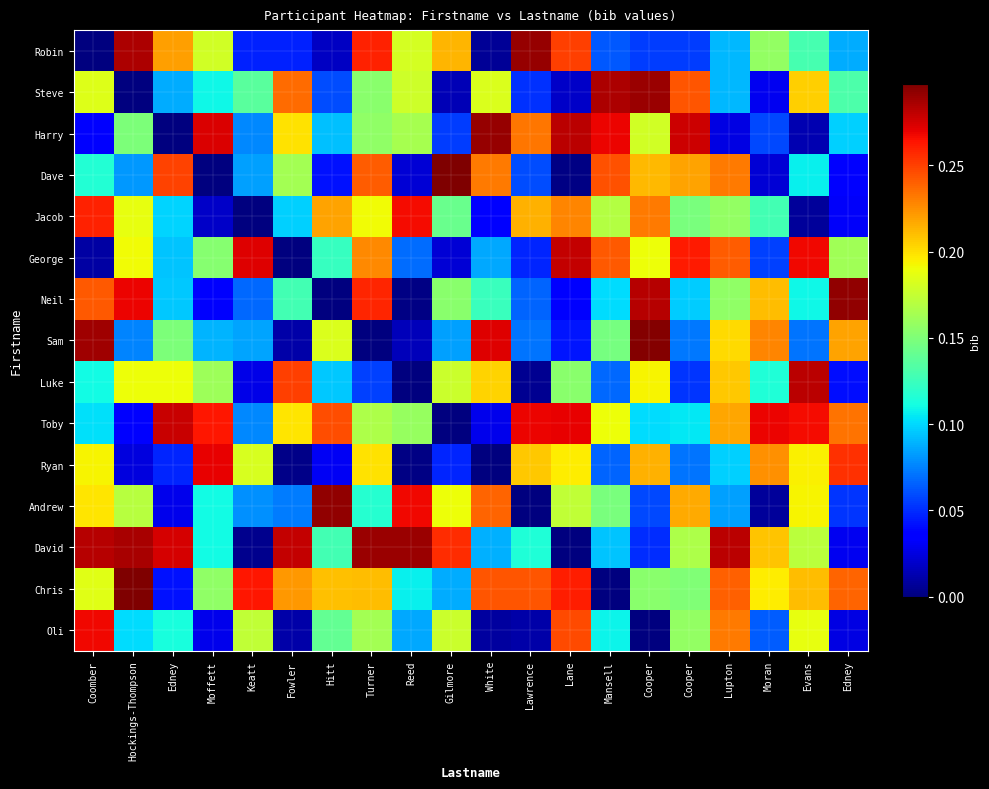

Reading right to left, list all the values displayed in this chart.

Robin: Edney=0.1	Evans=0.1	Moran=0.2	Lupton=0.1	Cooper=0.1	Cooper=0.1	Mansell=0.1	Lane=0.2	Lawrence=0.3	White=0.0	Gilmore=0.2	Reed=0.2	Turner=0.3	Hitt=0.0	Fowler=0.0	Keatt=0.0	Moffett=0.2	Edney=0.2	Hockings-Thompson=0.3	Coomber=0.0
Steve: Edney=0.1	Evans=0.2	Moran=0.0	Lupton=0.1	Cooper=0.2	Cooper=0.3	Mansell=0.3	Lane=0.0	Lawrence=0.1	White=0.2	Gilmore=0.0	Reed=0.2	Turner=0.2	Hitt=0.1	Fowler=0.2	Keatt=0.1	Moffett=0.1	Edney=0.1	Hockings-Thompson=0.0	Coomber=0.2
Harry: Edney=0.1	Evans=0.0	Moran=0.1	Lupton=0.0	Cooper=0.3	Cooper=0.2	Mansell=0.3	Lane=0.3	Lawrence=0.2	White=0.3	Gilmore=0.1	Reed=0.2	Turner=0.2	Hitt=0.1	Fowler=0.2	Keatt=0.1	Moffett=0.3	Edney=0.0	Hockings-Thompson=0.1	Coomber=0.0
Dave: Edney=0.0	Evans=0.1	Moran=0.0	Lupton=0.2	Cooper=0.2	Cooper=0.2	Mansell=0.2	Lane=0.0	Lawrence=0.1	White=0.2	Gilmore=0.3	Reed=0.0	Turner=0.2	Hitt=0.0	Fowler=0.2	Keatt=0.1	Moffett=0.0	Edney=0.2	Hockings-Thompson=0.1	Coomber=0.1
Jacob: Edney=0.0	Evans=0.0	Moran=0.1	Lupton=0.2	Cooper=0.1	Cooper=0.2	Mansell=0.2	Lane=0.2	Lawrence=0.2	White=0.0	Gilmore=0.1	Reed=0.3	Turner=0.2	Hitt=0.2	Fowler=0.1	Keatt=0.0	Moffett=0.0	Edney=0.1	Hockings-Thompson=0.2	Coomber=0.3
George: Edney=0.2	Evans=0.3	Moran=0.1	Lupton=0.2	Cooper=0.3	Cooper=0.2	Mansell=0.2	Lane=0.3	Lawrence=0.0	White=0.1	Gilmore=0.0	Reed=0.1	Turner=0.2	Hitt=0.1	Fowler=0.0	Keatt=0.3	Moffett=0.2	Edney=0.1	Hockings-Thompson=0.2	Coomber=0.0
Neil: Edney=0.3	Evans=0.1	Moran=0.2	Lupton=0.2	Cooper=0.1	Cooper=0.3	Mansell=0.1	Lane=0.0	Lawrence=0.1	White=0.1	Gilmore=0.2	Reed=0.0	Turner=0.3	Hitt=0.0	Fowler=0.1	Keatt=0.1	Moffett=0.0	Edney=0.1	Hockings-Thompson=0.3	Coomber=0.2
Sam: Edney=0.2	Evans=0.1	Moran=0.2	Lupton=0.2	Cooper=0.1	Cooper=0.3	Mansell=0.1	Lane=0.0	Lawrence=0.1	White=0.3	Gilmore=0.1	Reed=0.0	Turner=0.0	Hitt=0.2	Fowler=0.0	Keatt=0.1	Moffett=0.1	Edney=0.1	Hockings-Thompson=0.1	Coomber=0.3
Luke: Edney=0.0	Evans=0.3	Moran=0.1	Lupton=0.2	Cooper=0.1	Cooper=0.2	Mansell=0.1	Lane=0.2	Lawrence=0.0	White=0.2	Gilmore=0.2	Reed=0.0	Turner=0.1	Hitt=0.1	Fowler=0.3	Keatt=0.0	Moffett=0.2	Edney=0.2	Hockings-Thompson=0.2	Coomber=0.1
Toby: Edney=0.2	Evans=0.3	Moran=0.3	Lupton=0.2	Cooper=0.1	Cooper=0.1	Mansell=0.2	Lane=0.3	Lawrence=0.3	White=0.0	Gilmore=0.0	Reed=0.2	Turner=0.2	Hitt=0.2	Fowler=0.2	Keatt=0.1	Moffett=0.3	Edney=0.3	Hockings-Thompson=0.0	Coomber=0.1
Ryan: Edney=0.3	Evans=0.2	Moran=0.2	Lupton=0.1	Cooper=0.1	Cooper=0.2	Mansell=0.1	Lane=0.2	Lawrence=0.2	White=0.0	Gilmore=0.0	Reed=0.0	Turner=0.2	Hitt=0.0	Fowler=0.0	Keatt=0.2	Moffett=0.3	Edney=0.0	Hockings-Thompson=0.0	Coomber=0.2
Andrew: Edney=0.1	Evans=0.2	Moran=0.0	Lupton=0.1	Cooper=0.2	Cooper=0.1	Mansell=0.1	Lane=0.2	Lawrence=0.0	White=0.2	Gilmore=0.2	Reed=0.3	Turner=0.1	Hitt=0.3	Fowler=0.1	Keatt=0.1	Moffett=0.1	Edney=0.0	Hockings-Thompson=0.2	Coomber=0.2
David: Edney=0.0	Evans=0.2	Moran=0.2	Lupton=0.3	Cooper=0.2	Cooper=0.1	Mansell=0.1	Lane=0.0	Lawrence=0.1	White=0.1	Gilmore=0.3	Reed=0.3	Turner=0.3	Hitt=0.1	Fowler=0.3	Keatt=0.0	Moffett=0.1	Edney=0.3	Hockings-Thompson=0.3	Coomber=0.3
Chris: Edney=0.2	Evans=0.2	Moran=0.2	Lupton=0.2	Cooper=0.2	Cooper=0.2	Mansell=0.0	Lane=0.3	Lawrence=0.2	White=0.2	Gilmore=0.1	Reed=0.1	Turner=0.2	Hitt=0.2	Fowler=0.2	Keatt=0.3	Moffett=0.2	Edney=0.0	Hockings-Thompson=0.3	Coomber=0.2
Oli: Edney=0.0	Evans=0.2	Moran=0.1	Lupton=0.2	Cooper=0.2	Cooper=0.0	Mansell=0.1	Lane=0.2	Lawrence=0.0	White=0.0	Gilmore=0.2	Reed=0.1	Turner=0.2	Hitt=0.1	Fowler=0.0	Keatt=0.2	Moffett=0.0	Edney=0.1	Hockings-Thompson=0.1	Coomber=0.3